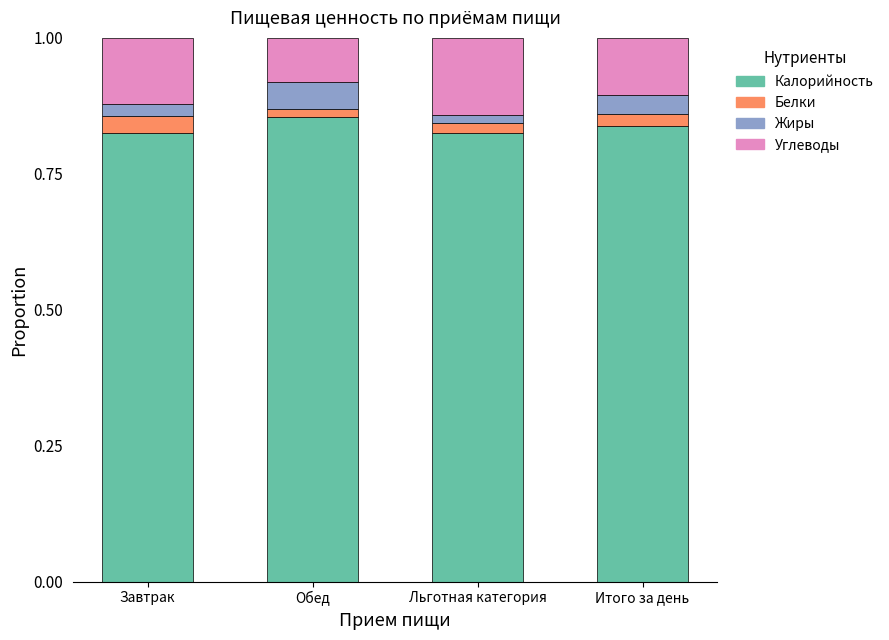

What is the total value across all series at Завтрак?

1.0